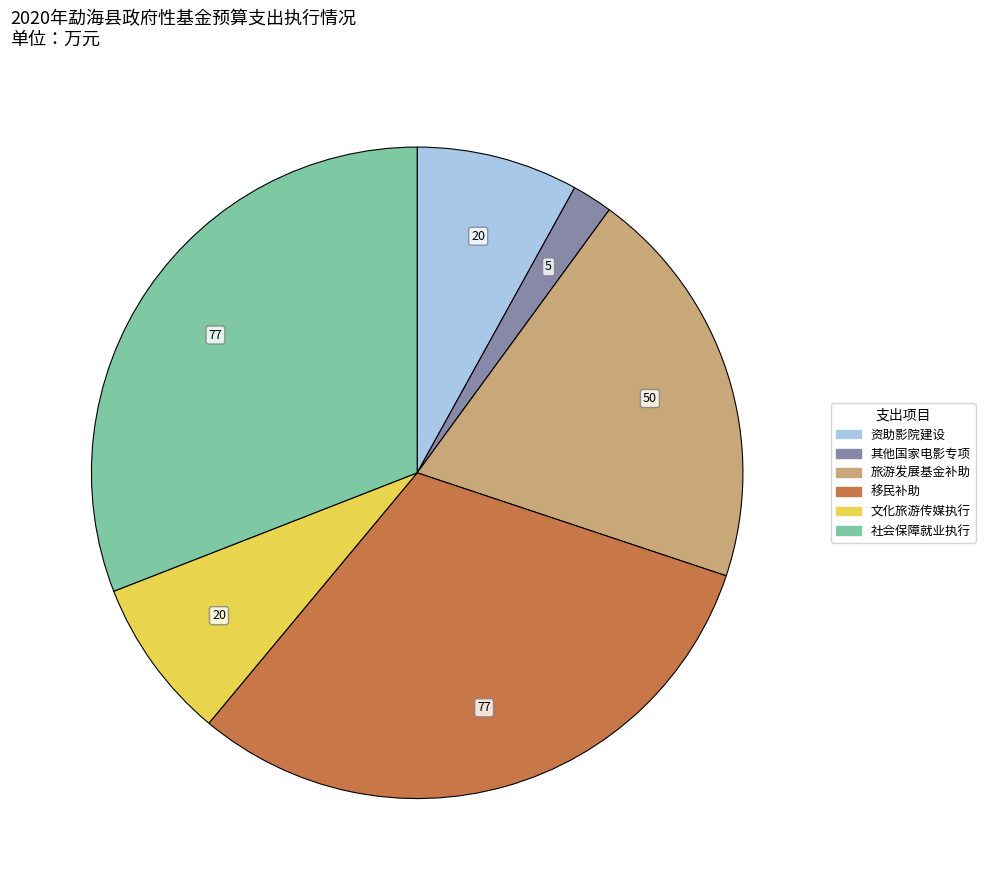

True or false: 资助影院建设 accounts for 8% of the total.

True